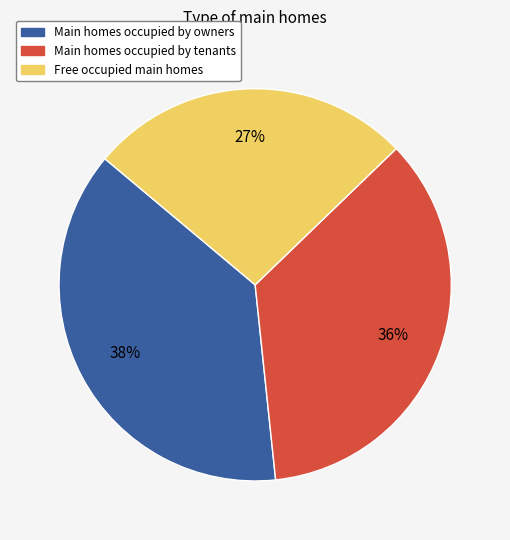

Is there any slice that represents more than half of the pie?

No